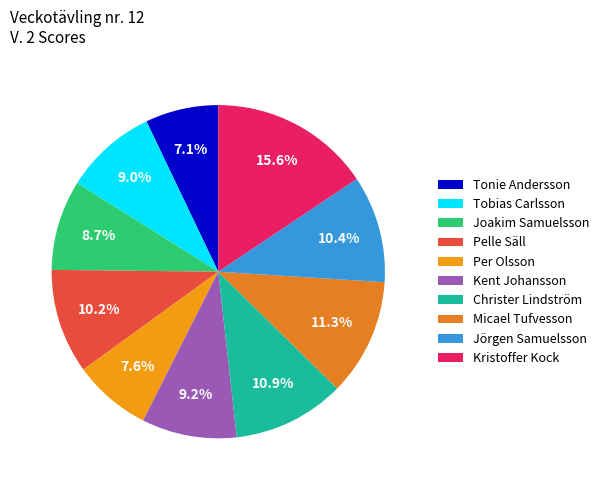

Count the number of slices in the pie.

10